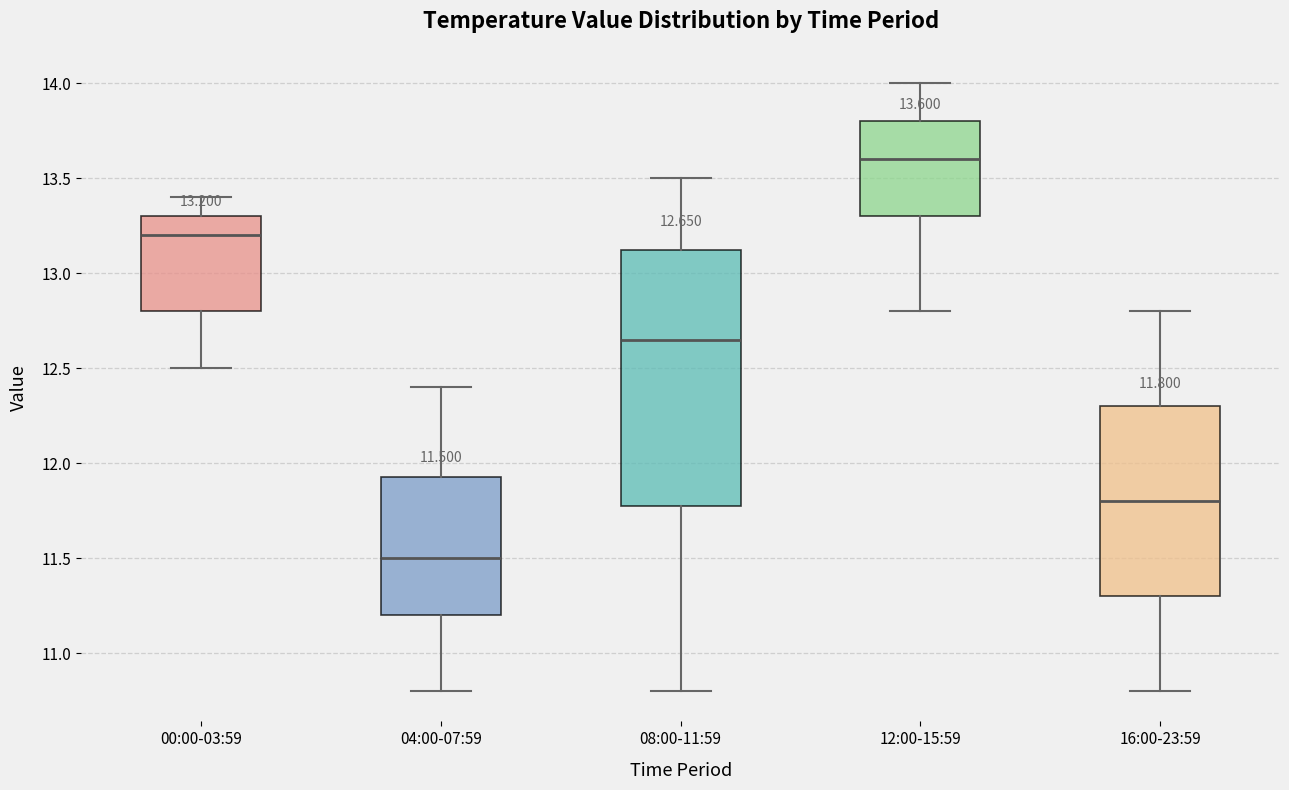

Which box is the tallest, from its lower edge to its upper edge?

08:00-11:59